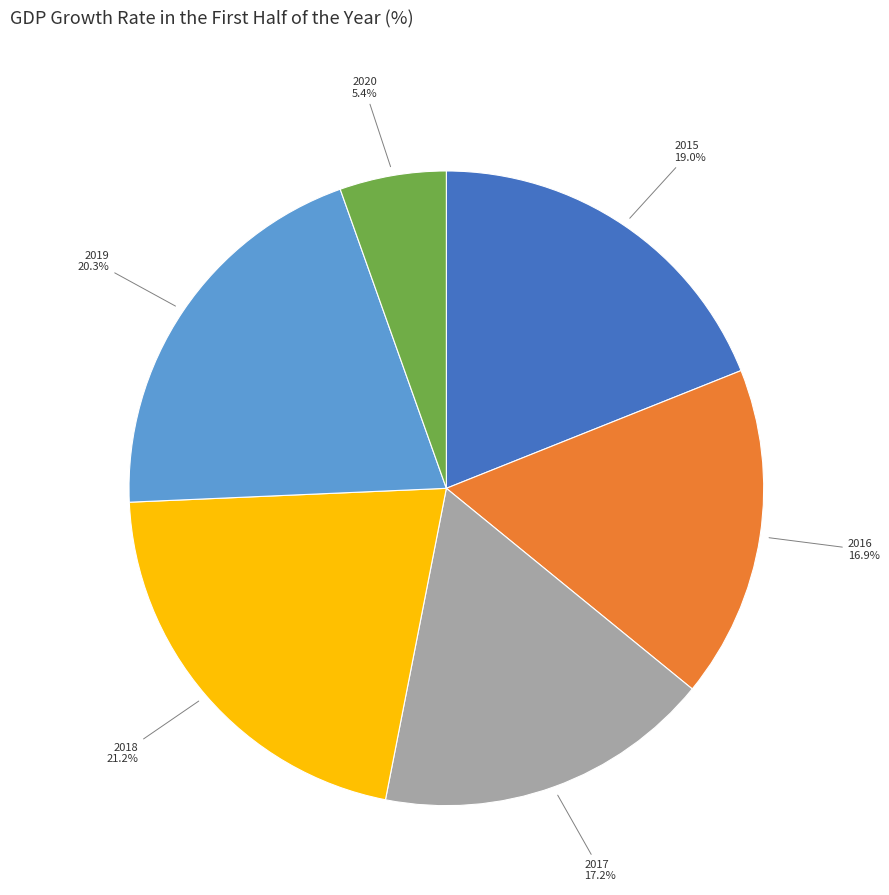

Which category has the smallest portion of the pie?

2020